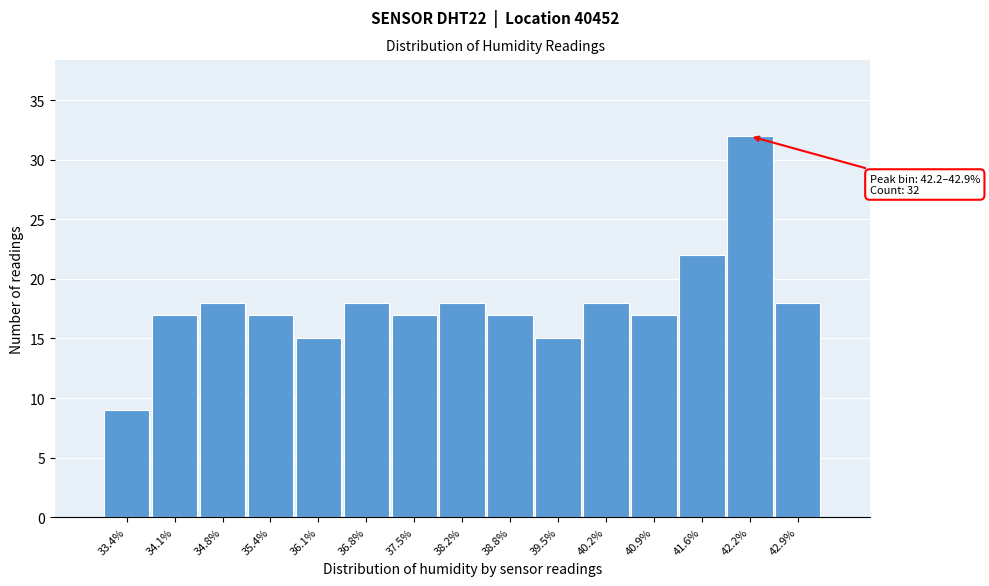

Reading left to right, list all the values displayed in this chart.

33.4%=9	34.1%=17	34.8%=18	35.4%=17	36.1%=15	36.8%=18	37.5%=17	38.2%=18	38.8%=17	39.5%=15	40.2%=18	40.9%=17	41.6%=22	42.2%=32	42.9%=18